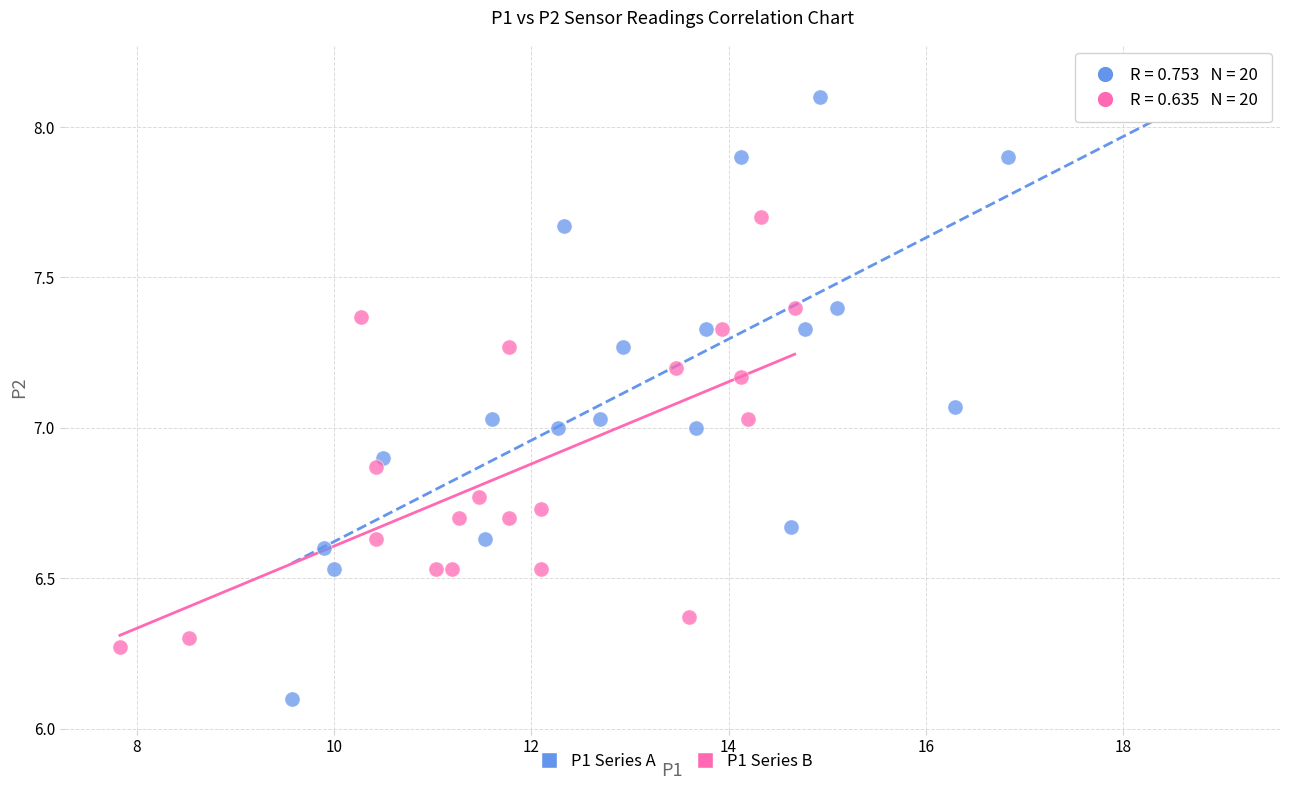

Which series contains the lowest Y value?

P1 Series A